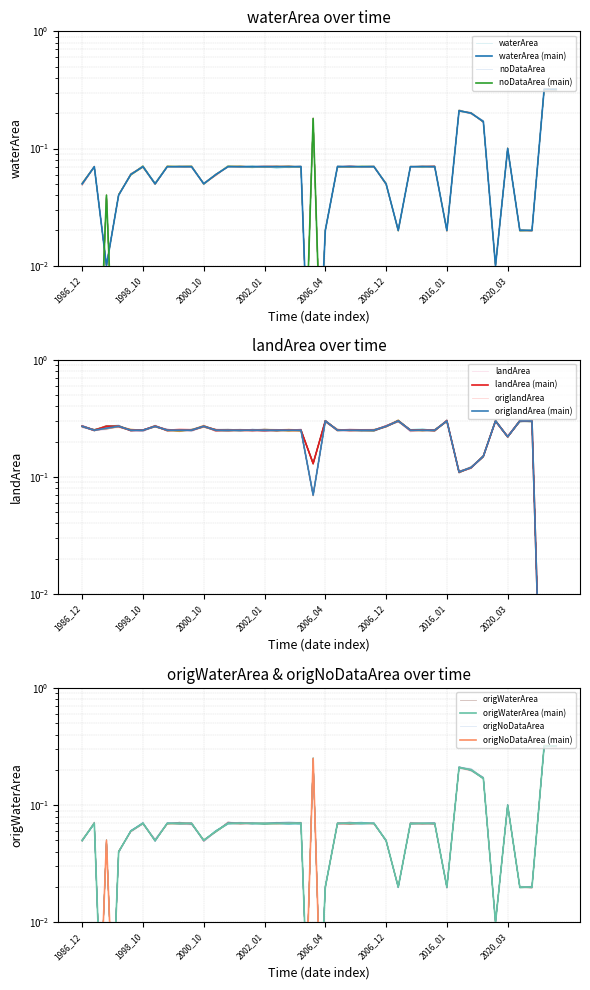

True or false: origNoDataArea has a value of 0.0 at 2018_11.

True